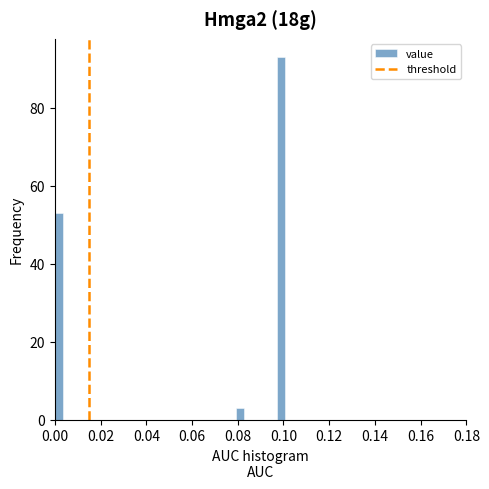

Read against the x-axis, roughly where is the centre of the tallest bar?

0.100